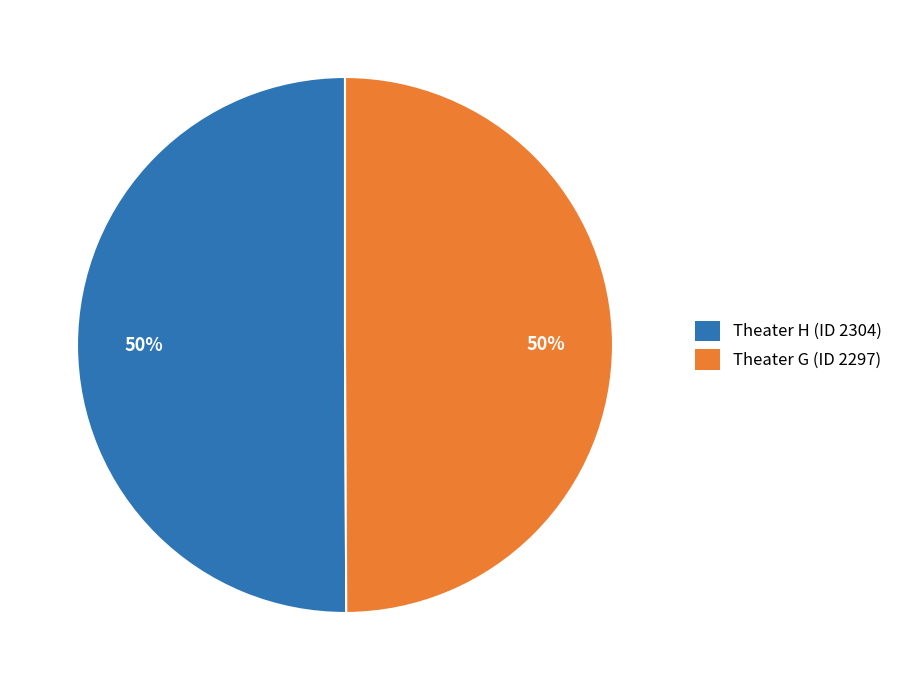

To the nearest percent, what is the combined percentage of Theater H (ID 2304) and Theater G (ID 2297)?

100%